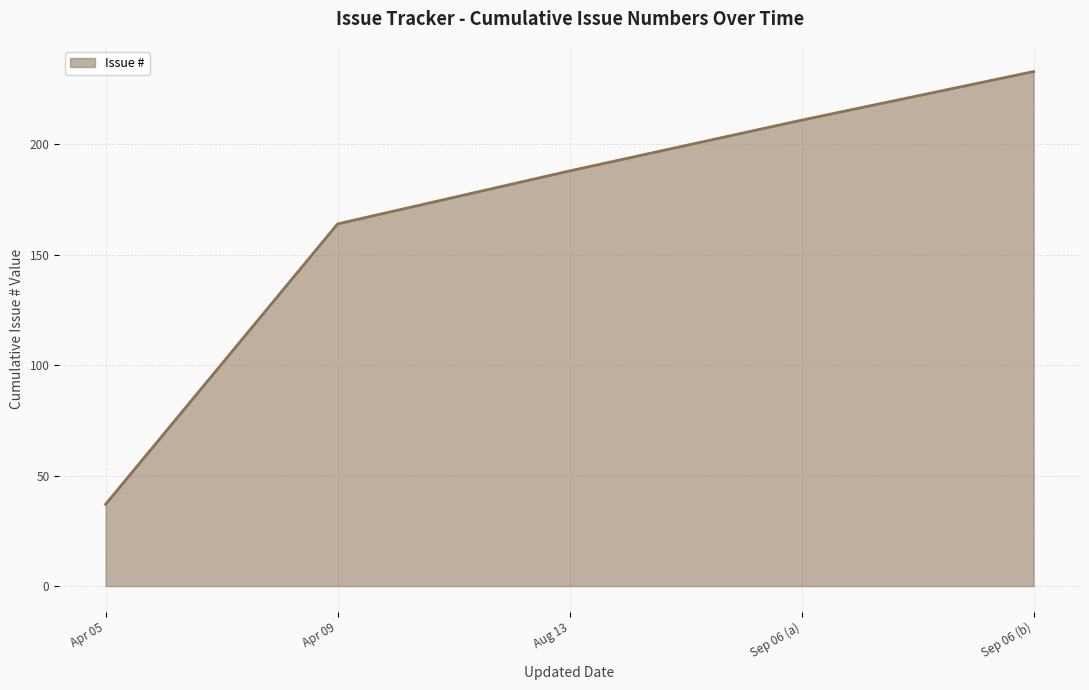

True or false: there are more than 1 points higher than both neighbors.

False